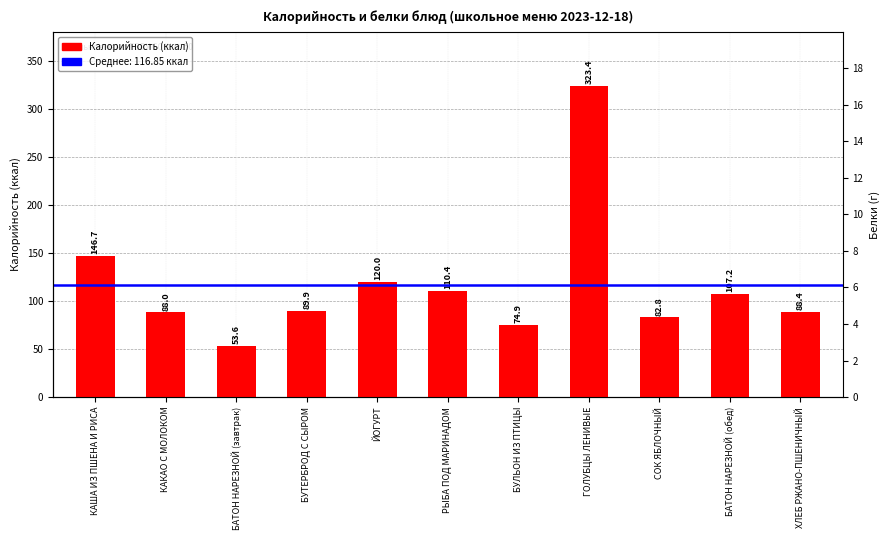

At which label does Калорийность reach its peak?

ГОЛУБЦЫ ЛЕНИВЫЕ